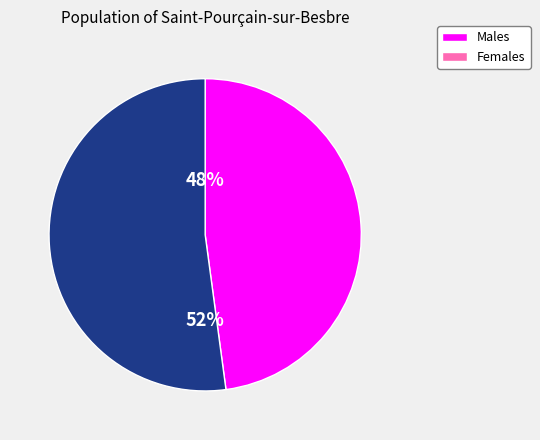

To the nearest percent, what is the difference between the largest and smallest slice percentages?

4%